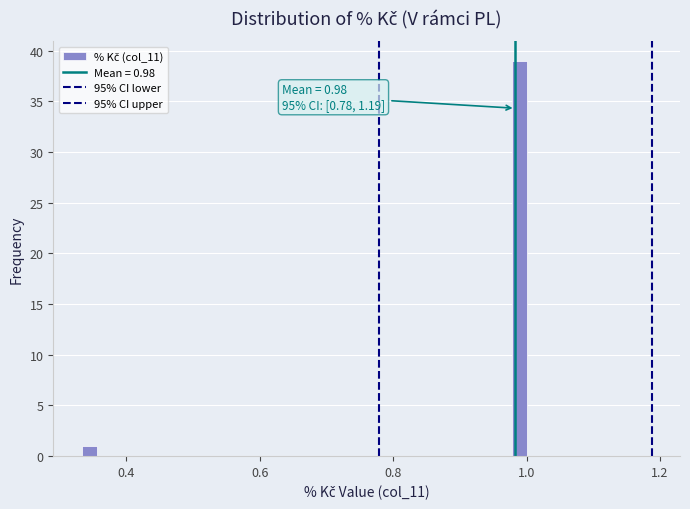

Around what value on the x-axis is the tallest bar? Give the approximate position of its centre, as read against the axis.

0.98